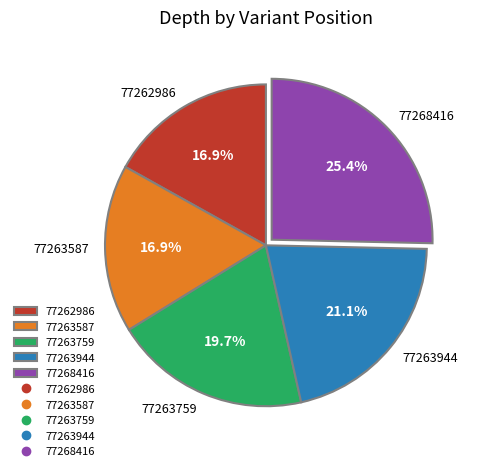

Is there any slice that represents more than half of the pie?

No